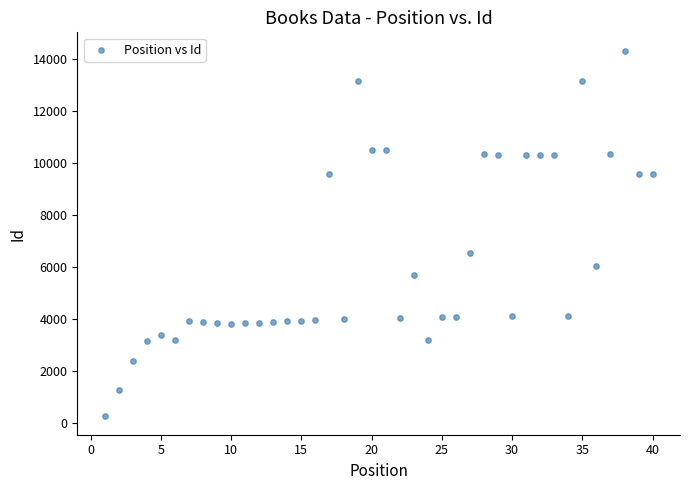

What Y value in the scatter plot is closest to 7300?

6560